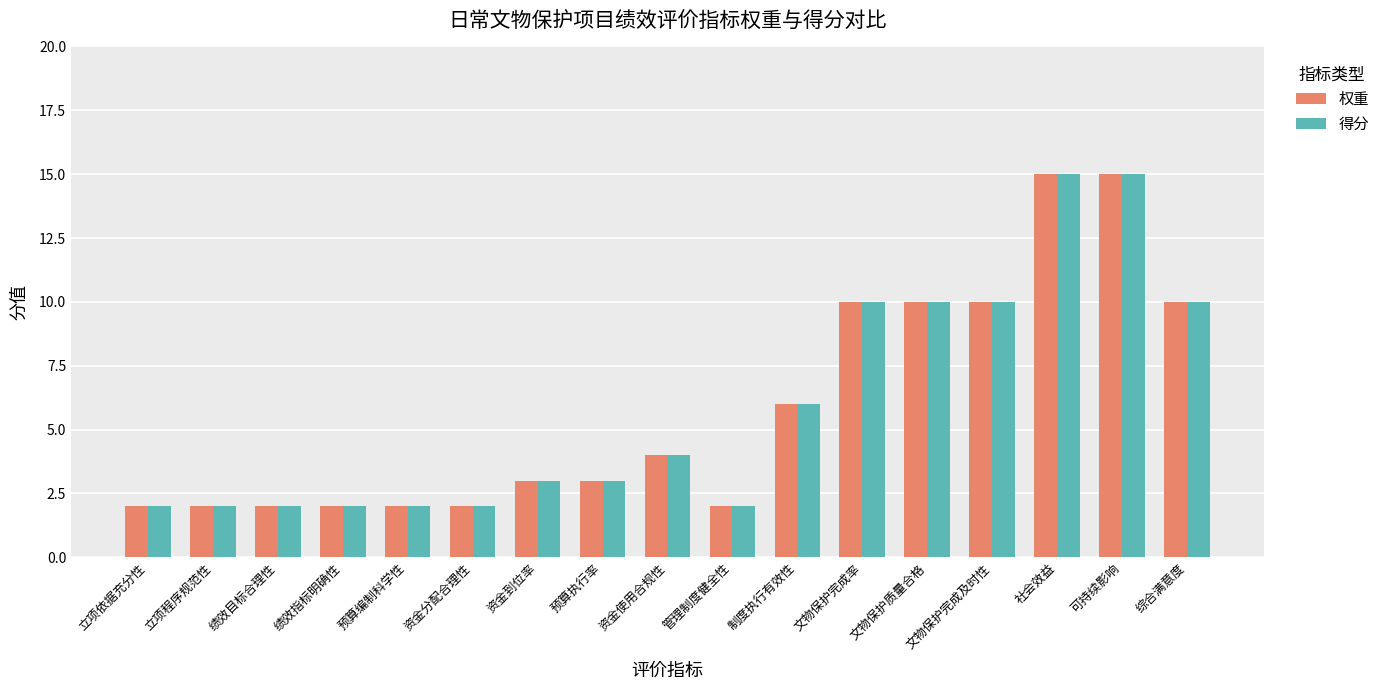

What is the total value across all series at 资金分配合理性?

4